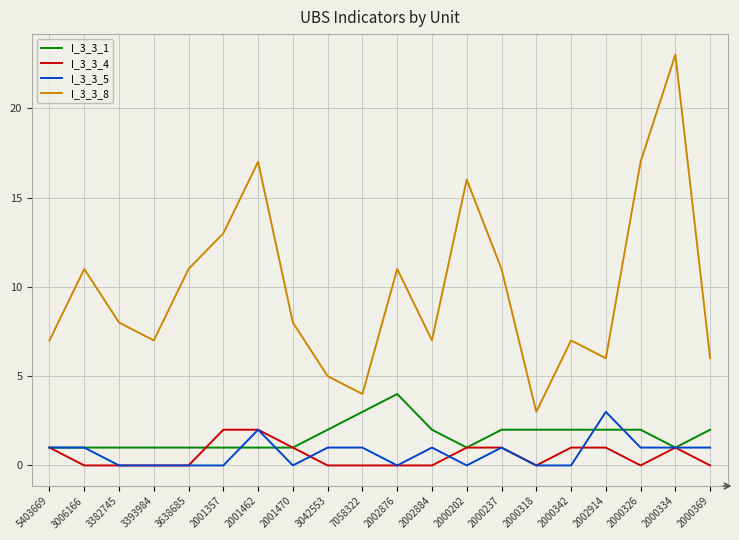

Where is the first local maximum for I_3_3_8?

3006166